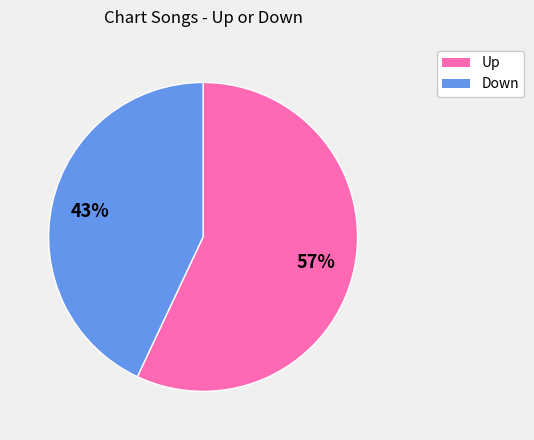

Is there a majority slice in this chart?

Yes